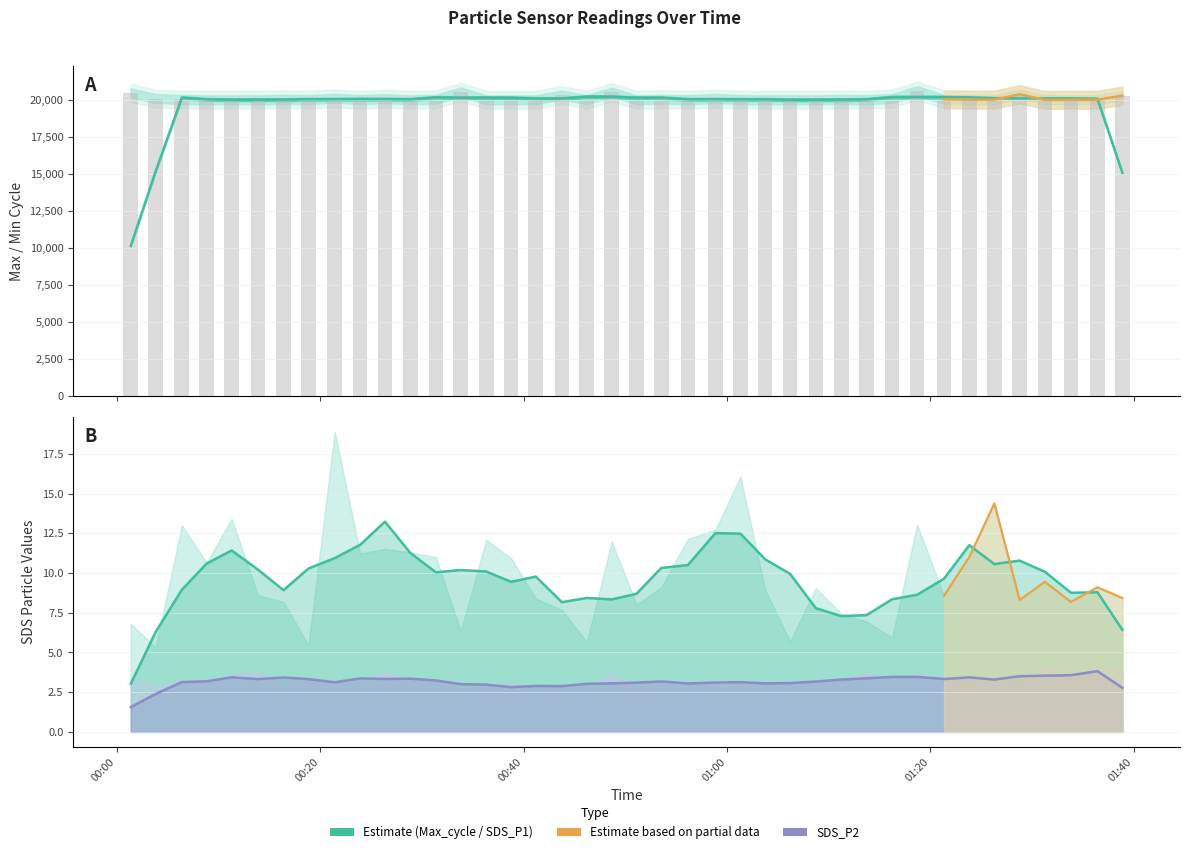

Reading left to right, transcribe all the data shown in this chart.

SDS_P1: 2023/03/12 00:01:23=6.8	2023/03/12 00:03:49=5.3	2023/03/12 00:06:24=13.0	2023/03/12 00:08:51=10.7	2023/03/12 00:11:18=13.4	2023/03/12 00:13:53=8.6	2023/03/12 00:16:24=8.2	2023/03/12 00:18:51=5.5	2023/03/12 00:21:26=18.9	2023/03/12 00:23:56=11.2	2023/03/12 00:26:22=11.5	2023/03/12 00:28:52=11.3	2023/03/12 00:31:23=11.0	2023/03/12 00:33:49=6.3	2023/03/12 00:36:20=12.1	2023/03/12 00:38:46=10.9	2023/03/12 00:41:12=8.4	2023/03/12 00:43:46=7.7	2023/03/12 00:46:13=5.7	2023/03/12 00:48:40=12.0	2023/03/12 00:51:06=8.0	2023/03/12 00:53:32=9.1	2023/03/12 00:56:09=12.2	2023/03/12 00:58:52=12.7	2023/03/12 01:01:19=16.1	2023/03/12 01:03:45=8.9	2023/03/12 01:06:12=5.7	2023/03/12 01:08:44=9.1	2023/03/12 01:11:14=7.5	2023/03/12 01:13:43=7.0	2023/03/12 01:16:14=6.0	2023/03/12 01:18:41=13.1	2023/03/12 01:21:20=8.6	2023/03/12 01:23:49=11.0	2023/03/12 01:26:17=14.4	2023/03/12 01:28:46=8.3	2023/03/12 01:31:15=9.4	2023/03/12 01:33:49=8.2	2023/03/12 01:36:25=9.1	2023/03/12 01:38:52=8.4
SDS_P2: 2023/03/12 00:01:23=3.4	2023/03/12 00:03:49=2.9	2023/03/12 00:06:24=3.3	2023/03/12 00:08:51=3.0	2023/03/12 00:11:18=3.6	2023/03/12 00:13:53=3.9	2023/03/12 00:16:24=2.9	2023/03/12 00:18:51=3.4	2023/03/12 00:21:26=3.2	2023/03/12 00:23:56=3.0	2023/03/12 00:26:22=3.8	2023/03/12 00:28:52=3.2	2023/03/12 00:31:23=3.3	2023/03/12 00:33:49=2.6	2023/03/12 00:36:20=2.9	2023/03/12 00:38:46=3.1	2023/03/12 00:41:12=2.6	2023/03/12 00:43:46=2.9	2023/03/12 00:46:13=2.9	2023/03/12 00:48:40=3.7	2023/03/12 00:51:06=2.8	2023/03/12 00:53:32=3.1	2023/03/12 00:56:09=3.2	2023/03/12 00:58:52=3.2	2023/03/12 01:01:19=3.0	2023/03/12 01:03:45=3.2	2023/03/12 01:06:12=2.9	2023/03/12 01:08:44=3.3	2023/03/12 01:11:14=3.4	2023/03/12 01:13:43=3.7	2023/03/12 01:16:14=3.2	2023/03/12 01:18:41=3.6	2023/03/12 01:21:20=3.4	2023/03/12 01:23:49=3.2	2023/03/12 01:26:17=3.6	2023/03/12 01:28:46=3.1	2023/03/12 01:31:15=4.2	2023/03/12 01:33:49=3.3	2023/03/12 01:36:25=3.7	2023/03/12 01:38:52=4.1
Min_cycle: 2023/03/12 00:01:23=22.0	2023/03/12 00:03:49=22.0	2023/03/12 00:06:24=22.0	2023/03/12 00:08:51=22.0	2023/03/12 00:11:18=22.0	2023/03/12 00:13:53=22.0	2023/03/12 00:16:24=22.0	2023/03/12 00:18:51=22.0	2023/03/12 00:21:26=22.0	2023/03/12 00:23:56=22.0	2023/03/12 00:26:22=22.0	2023/03/12 00:28:52=22.0	2023/03/12 00:31:23=22.0	2023/03/12 00:33:49=22.0	2023/03/12 00:36:20=22.0	2023/03/12 00:38:46=22.0	2023/03/12 00:41:12=22.0	2023/03/12 00:43:46=22.0	2023/03/12 00:46:13=22.0	2023/03/12 00:48:40=22.0	2023/03/12 00:51:06=22.0	2023/03/12 00:53:32=22.0	2023/03/12 00:56:09=22.0	2023/03/12 00:58:52=22.0	2023/03/12 01:01:19=22.0	2023/03/12 01:03:45=22.0	2023/03/12 01:06:12=22.0	2023/03/12 01:08:44=22.0	2023/03/12 01:11:14=22.0	2023/03/12 01:13:43=22.0	2023/03/12 01:16:14=22.0	2023/03/12 01:18:41=22.0	2023/03/12 01:21:20=22.0	2023/03/12 01:23:49=22.0	2023/03/12 01:26:17=22.0	2023/03/12 01:28:46=22.0	2023/03/12 01:31:15=22.0	2023/03/12 01:33:49=22.0	2023/03/12 01:36:25=22.0	2023/03/12 01:38:52=22.0
Max_cycle: 2023/03/12 00:01:23=20468.0	2023/03/12 00:03:49=20090.0	2023/03/12 00:06:24=20027.0	2023/03/12 00:08:51=20007.0	2023/03/12 00:11:18=20008.0	2023/03/12 00:13:53=20003.0	2023/03/12 00:16:24=20039.0	2023/03/12 00:18:51=20012.0	2023/03/12 00:21:26=20110.0	2023/03/12 00:23:56=20014.0	2023/03/12 00:26:22=20086.0	2023/03/12 00:28:52=20003.0	2023/03/12 00:31:23=20043.0	2023/03/12 00:33:49=20533.0	2023/03/12 00:36:20=20011.0	2023/03/12 00:38:46=20010.0	2023/03/12 00:41:12=20011.0	2023/03/12 00:43:46=20326.0	2023/03/12 00:46:13=20009.0	2023/03/12 00:48:40=20515.0	2023/03/12 00:51:06=20007.0	2023/03/12 00:53:32=20042.0	2023/03/12 00:56:09=20011.0	2023/03/12 00:58:52=20091.0	2023/03/12 01:01:19=20023.0	2023/03/12 01:03:45=20004.0	2023/03/12 01:06:12=20010.0	2023/03/12 01:08:44=20003.0	2023/03/12 01:11:14=20030.0	2023/03/12 01:13:43=20014.0	2023/03/12 01:16:14=20090.0	2023/03/12 01:18:41=20615.0	2023/03/12 01:21:20=20038.0	2023/03/12 01:23:49=20014.0	2023/03/12 01:26:17=20018.0	2023/03/12 01:28:46=20376.0	2023/03/12 01:31:15=20000.0	2023/03/12 01:33:49=20007.0	2023/03/12 01:36:25=20010.0	2023/03/12 01:38:52=20283.0